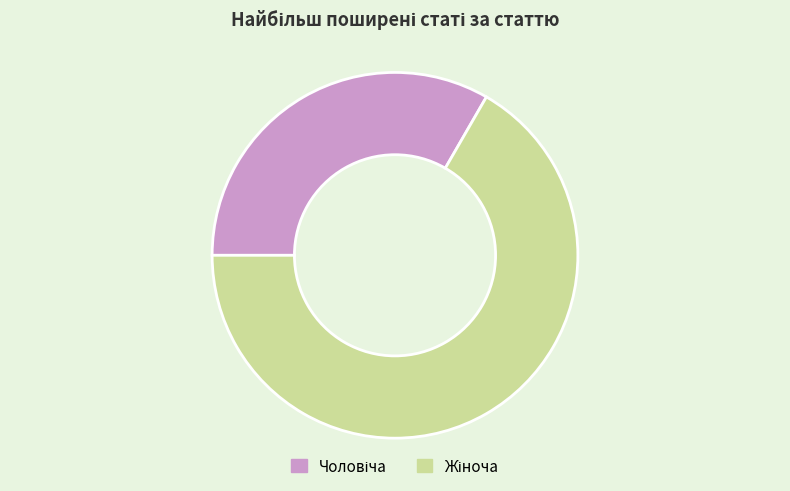

Is there any slice that represents more than half of the pie?

Yes